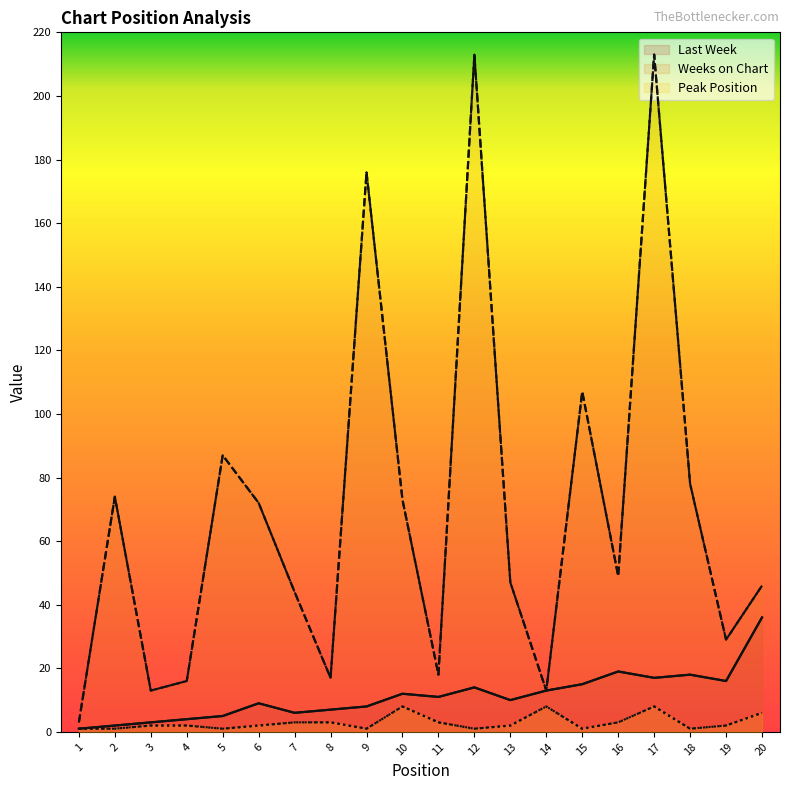

What is the difference between the Last Week values at 6 and 12?

5